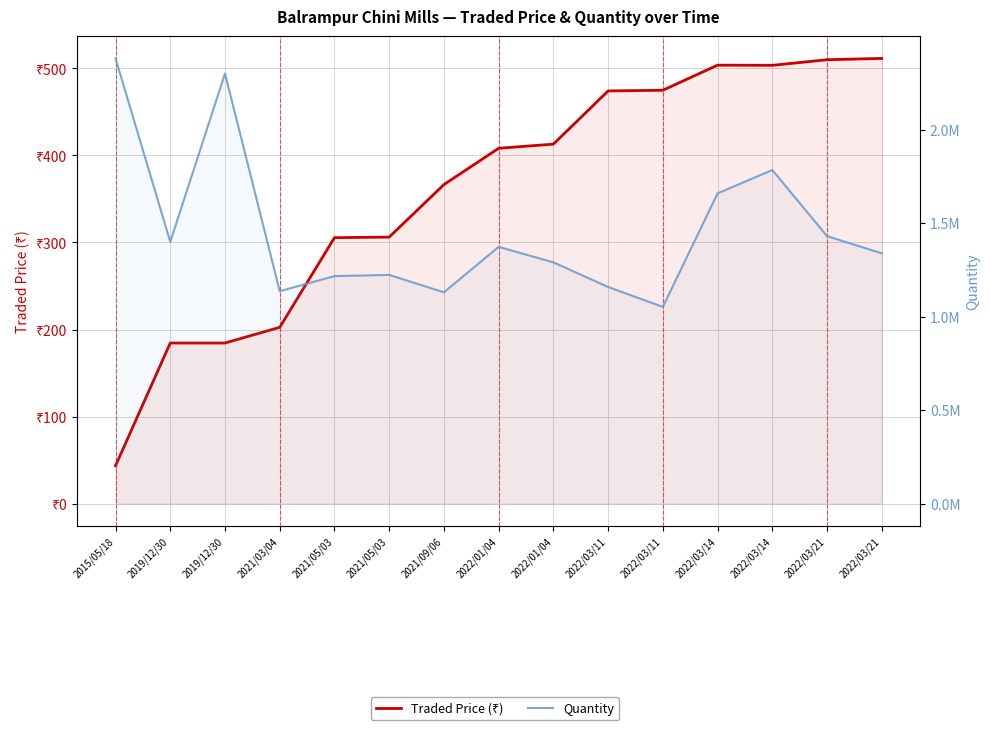

Rank the categories by Traded Price (₹) value from lowest to highest.

2015/05/18, 2019/12/30, 2019/12/30, 2021/03/04, 2021/05/03, 2021/05/03, 2021/09/06, 2022/01/04, 2022/01/04, 2022/03/11, 2022/03/11, 2022/03/14, 2022/03/14, 2022/03/21, 2022/03/21